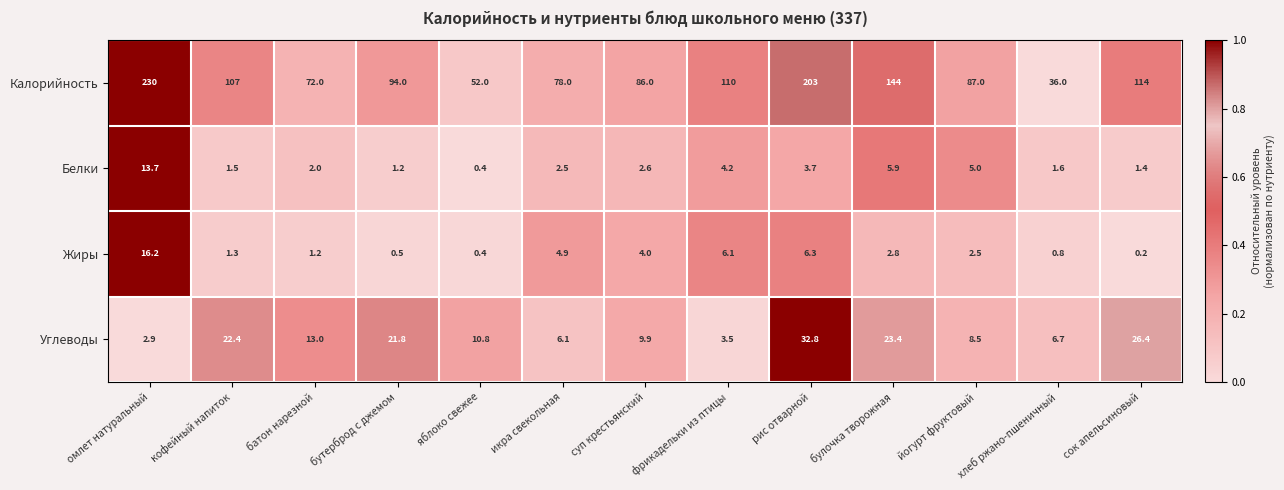

Which series has the largest total across all categories?

Калорийность